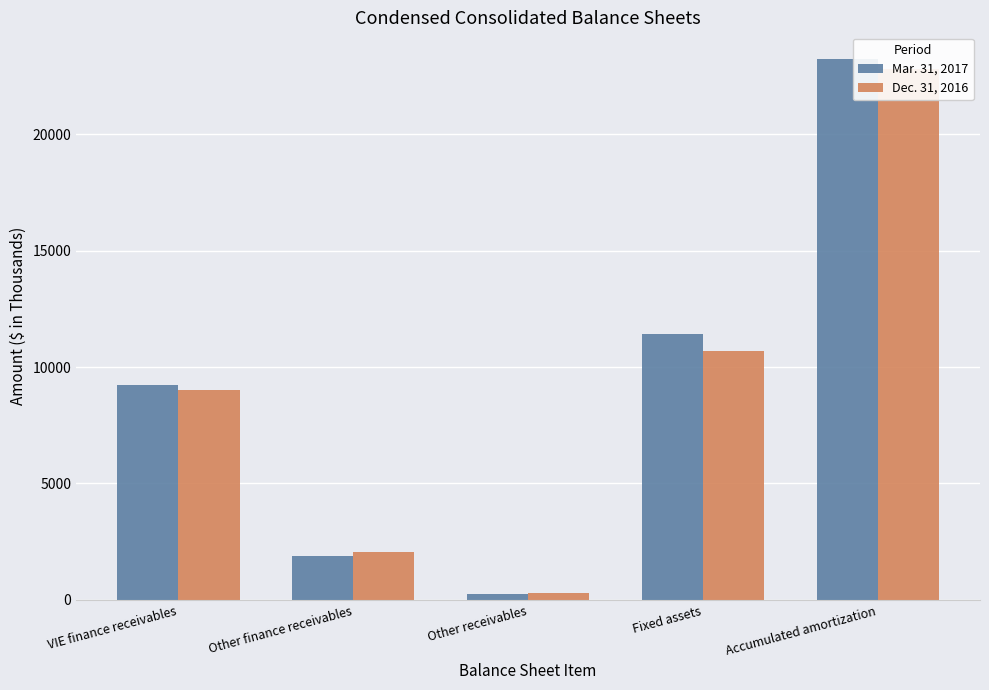

Does the chart contain stacked bars?

No